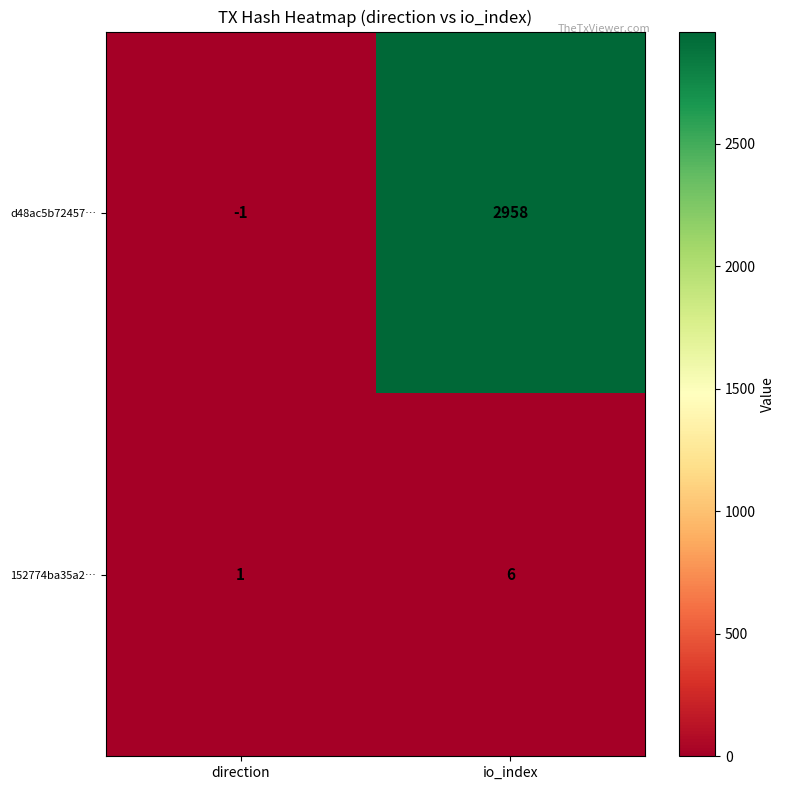

How many values in the d48ac5b72457… series are below 2958?

1